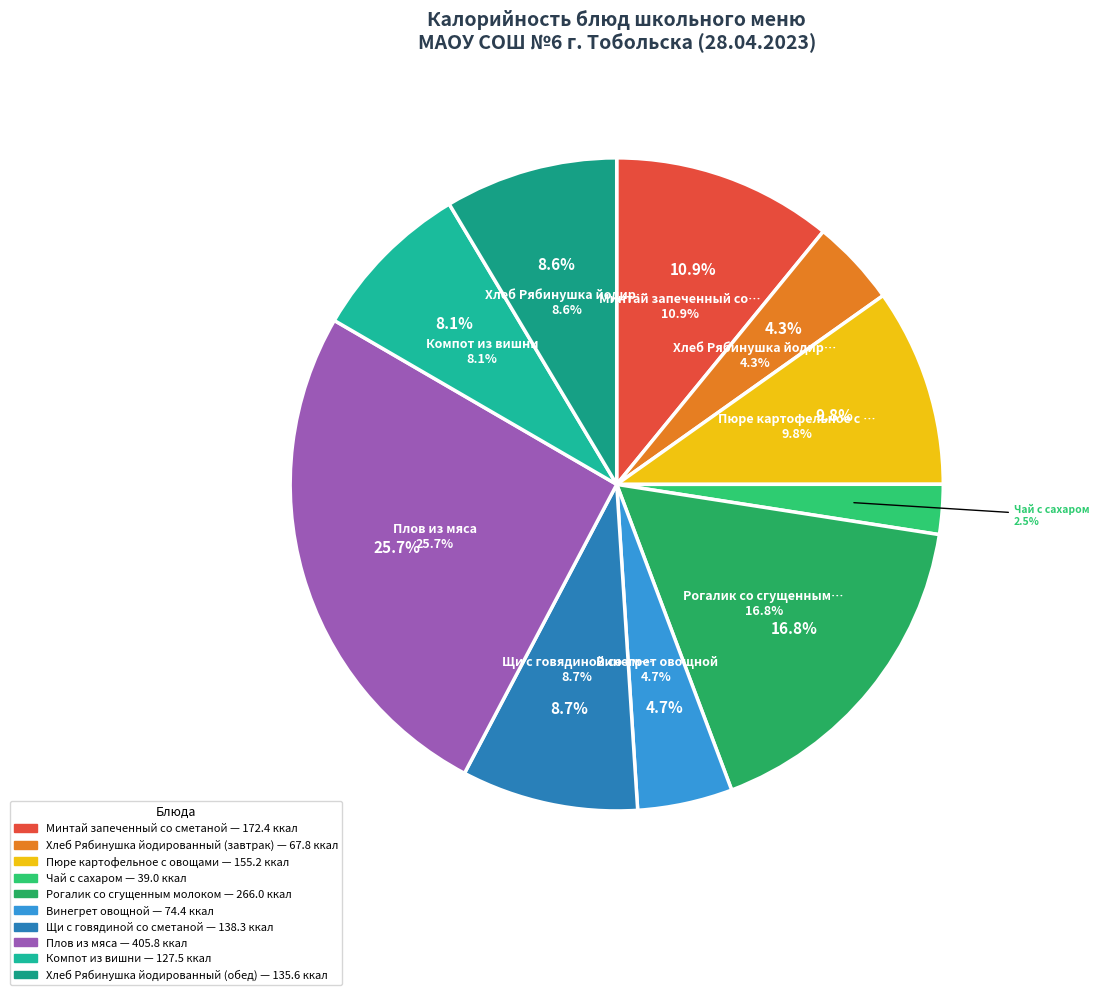

Between Минтай запеченный со сметаной and Рогалик со сгущенным молоком, which is larger?

Рогалик со сгущенным молоком